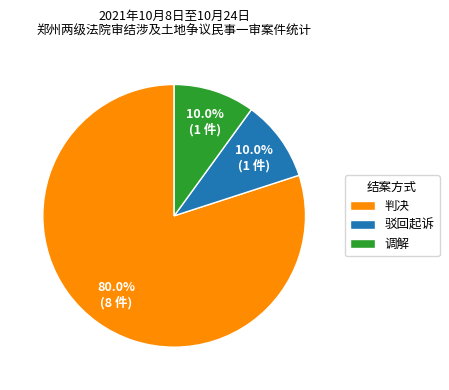

Approximately how many times larger is the value at 调解 compared to 驳回起诉?

1.0